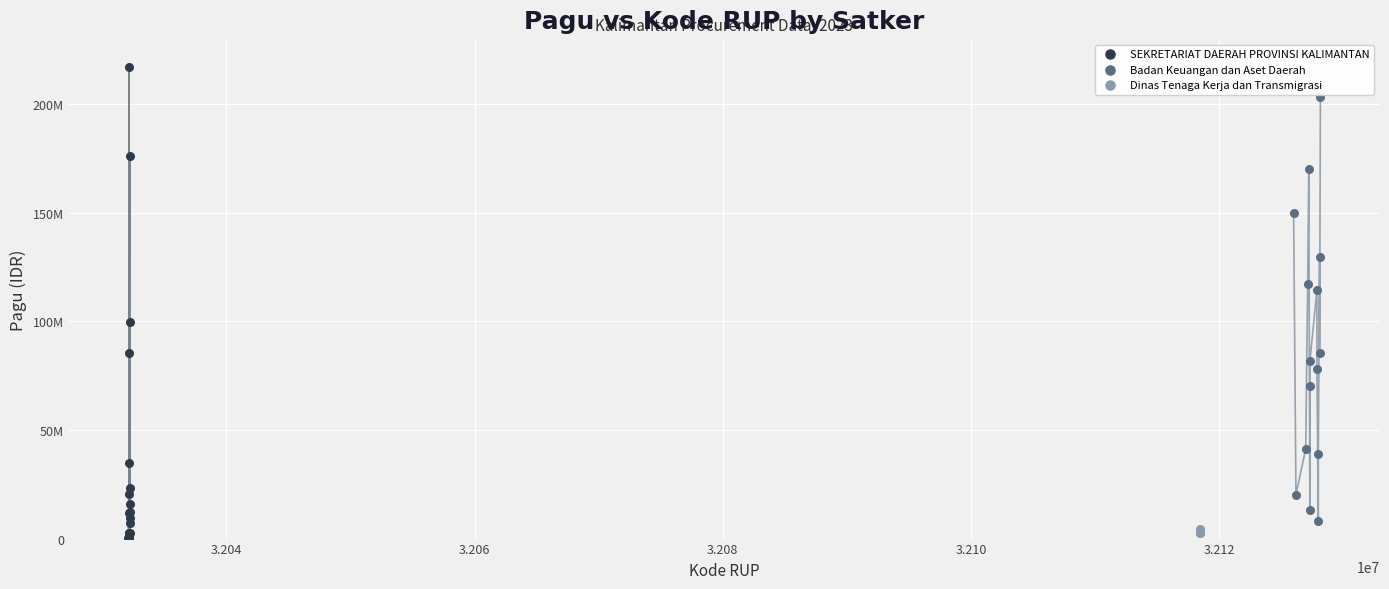

What are all the series names shown in the legend?

SEKRETARIAT DAERAH PROVINSI KALIMANTAN, Badan Keuangan dan Aset Daerah, Dinas Tenaga Kerja dan Transmigrasi